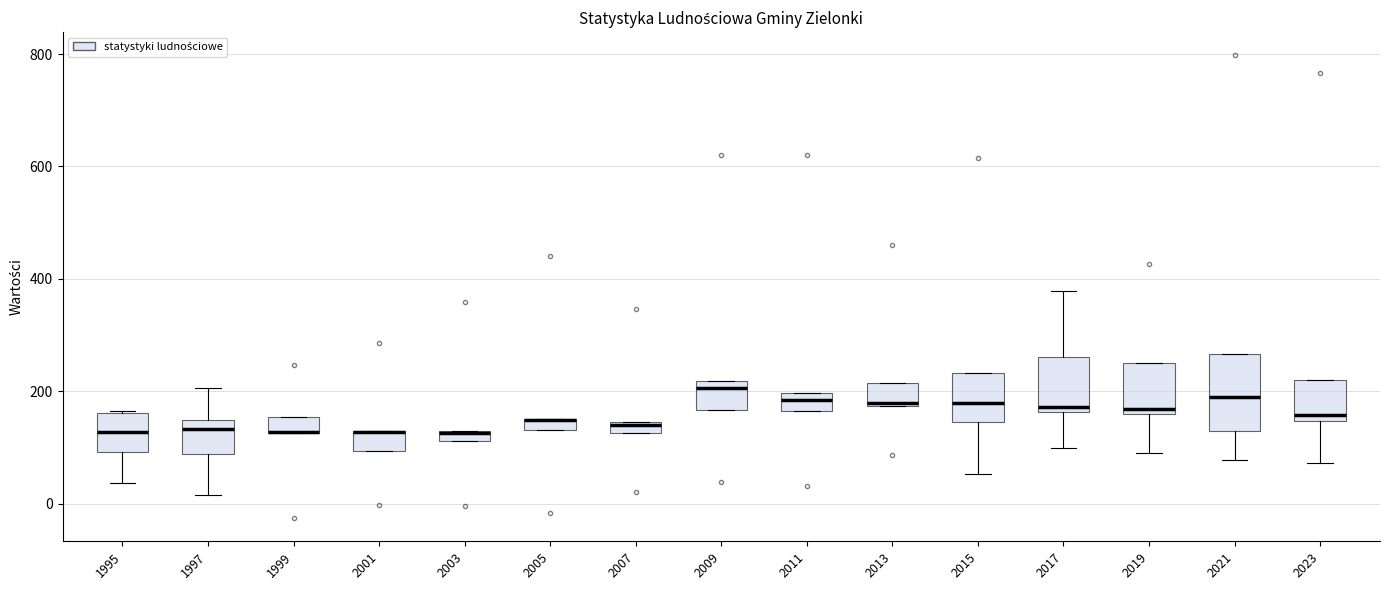

Comparing the boxes themselves (not the whiskers), which one is the tallest?

2021